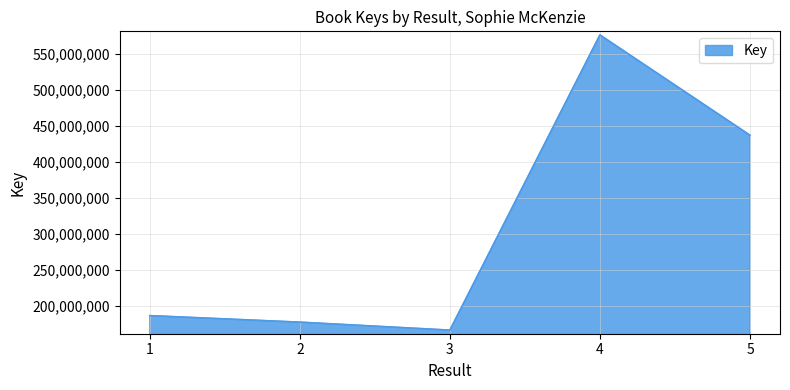

The chart shows a value of 186525099 at 1. True or false?

True